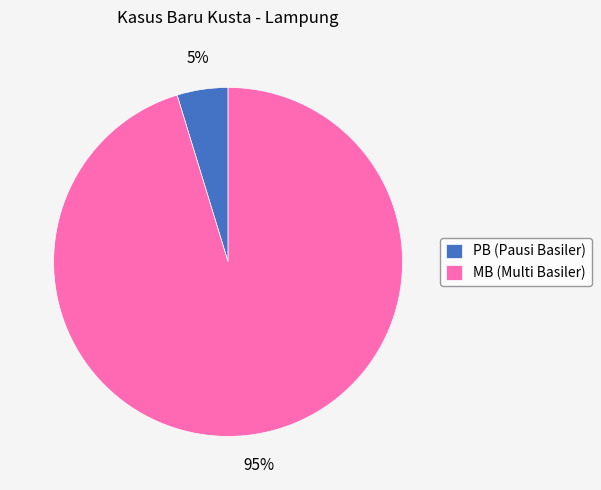

To the nearest percent, what is the average slice percentage?

50%